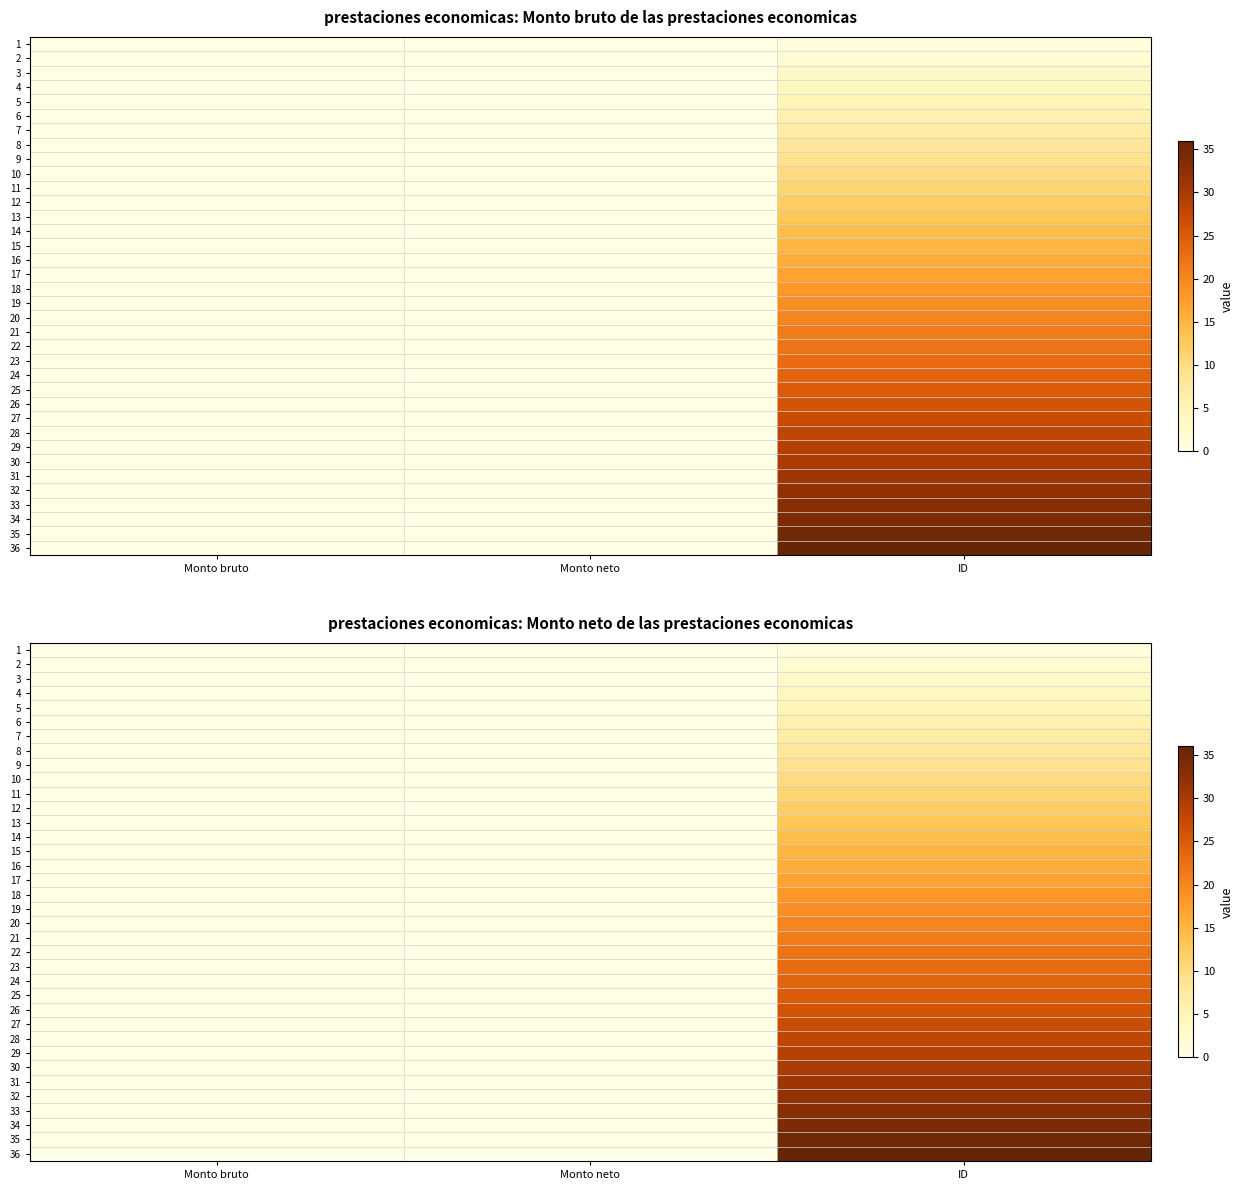

What is the difference between the maximum and second lowest values in the 2 series?

2